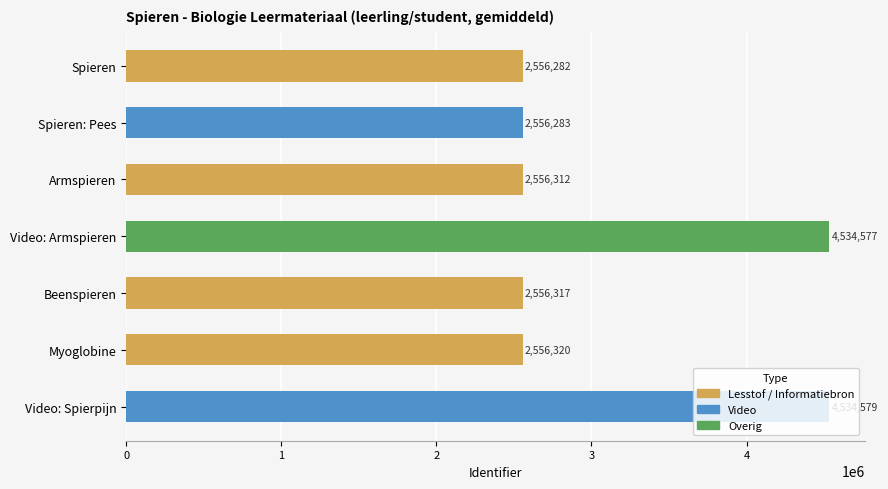

The value at Video: Spierpijn is 4534579. True or false?

True